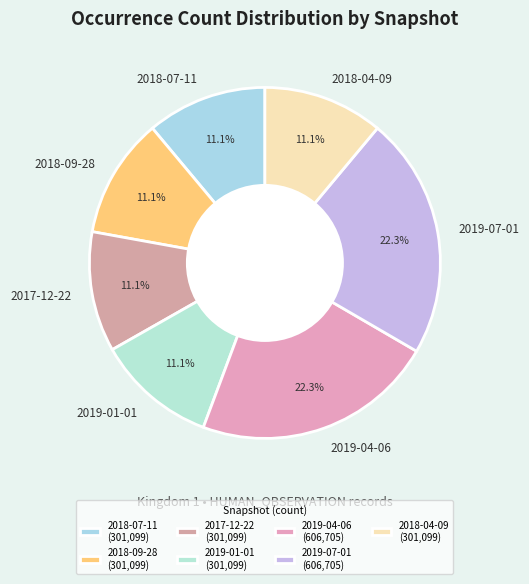

How many segments does this pie chart have?

7